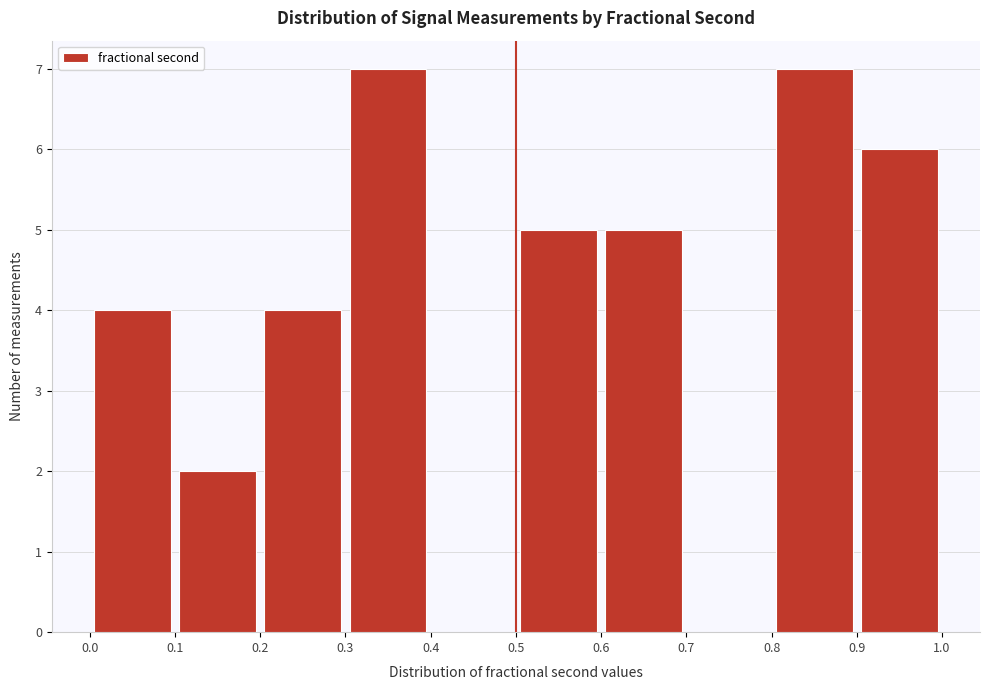

What is the height of the bar covering 0.6 to 0.7 on the x-axis? The values are not printed on the chart, so give them approximately, as read against the axis.

5